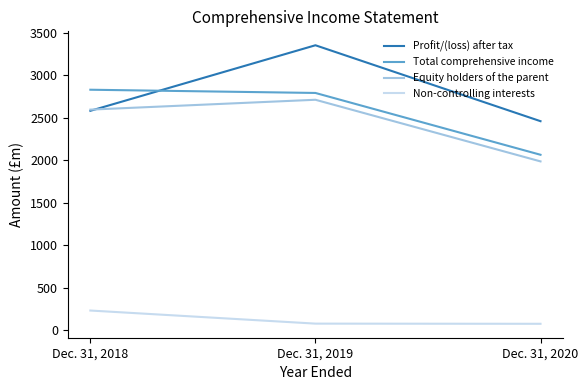

List the labels in order of Total comprehensive income value, largest first.

Dec. 31, 2018, Dec. 31, 2019, Dec. 31, 2020